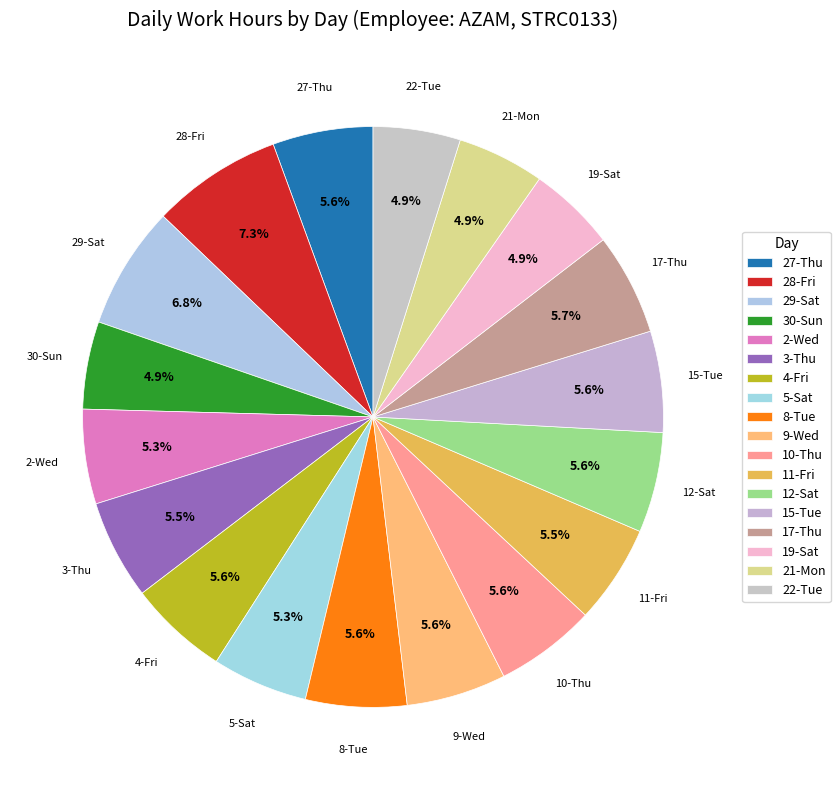

To the nearest percent, what percentage of the pie is 10-Thu?

6%